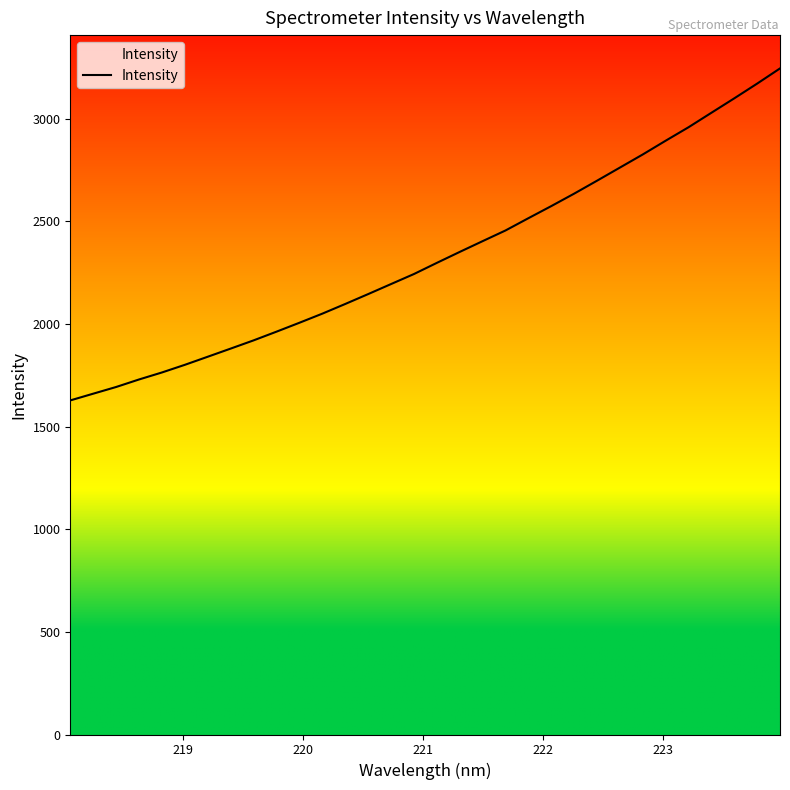

What is the greatest value displayed?

3245.3